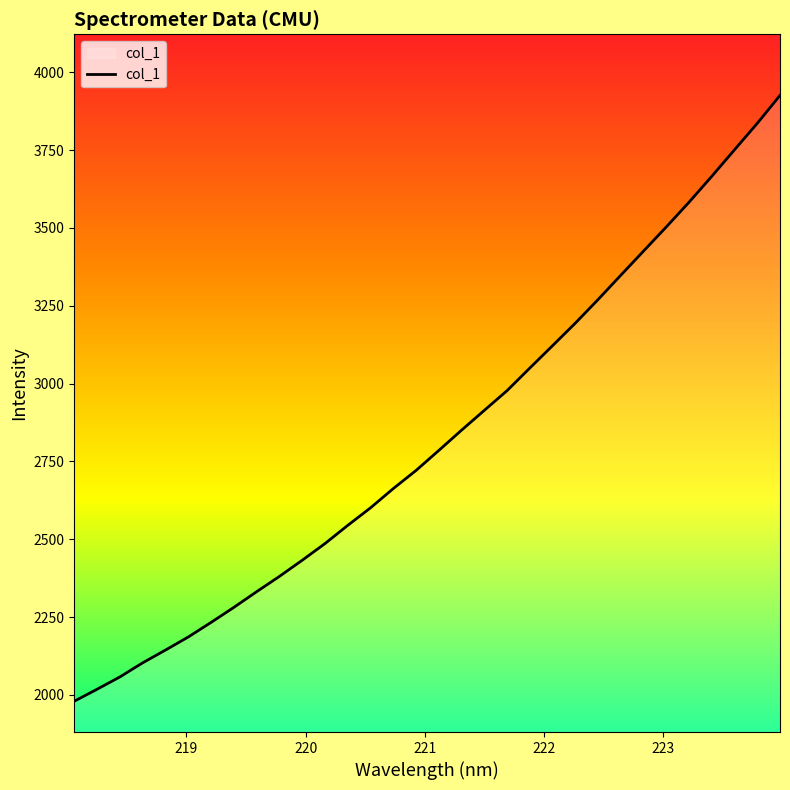

What is the minimum value shown in the chart?

1979.7